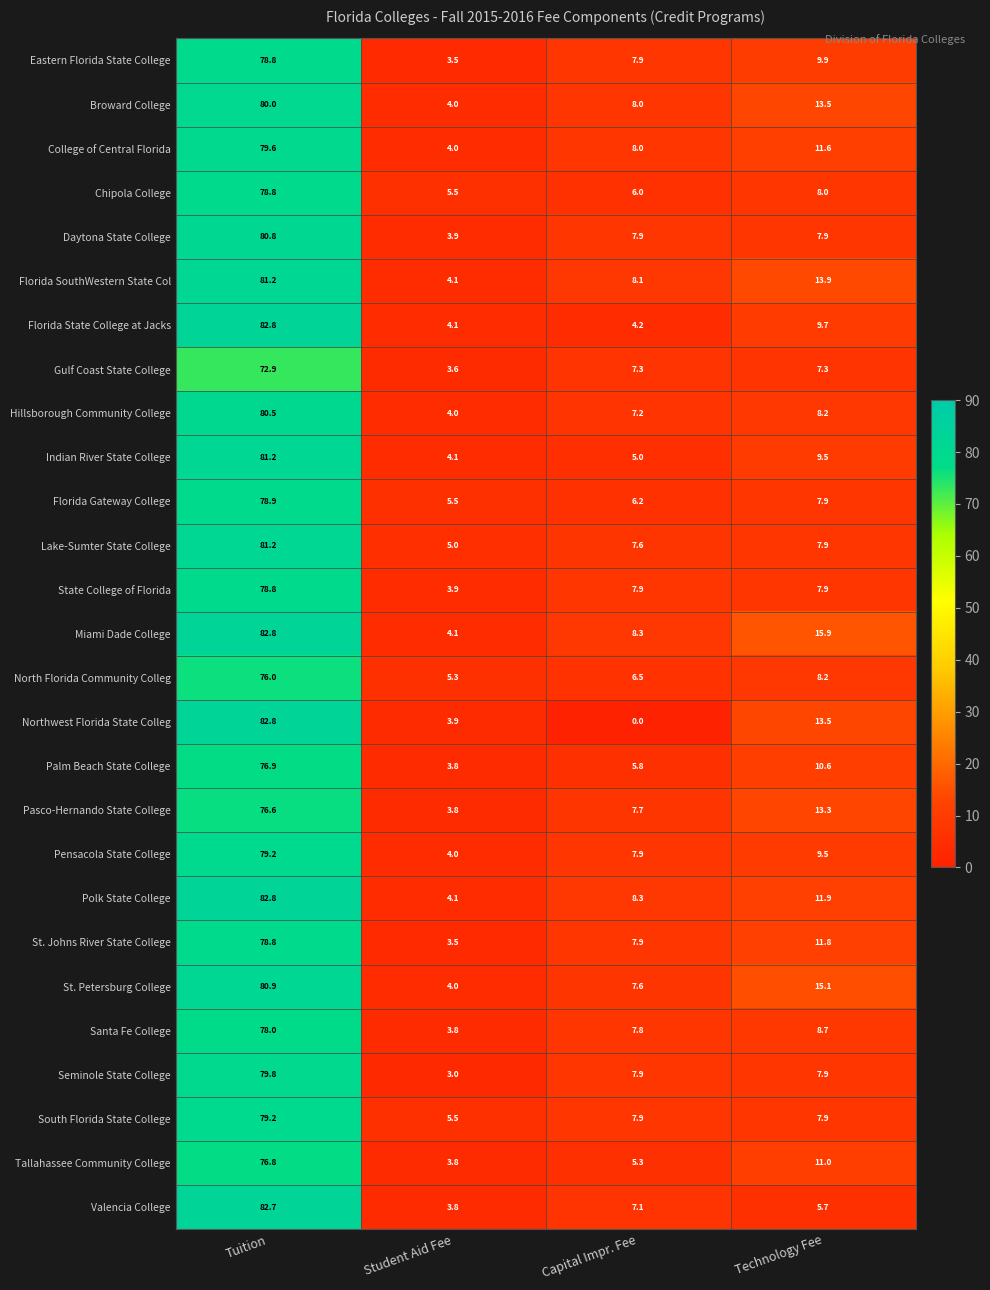

How many values in the Indian River State College series are below 9?

2